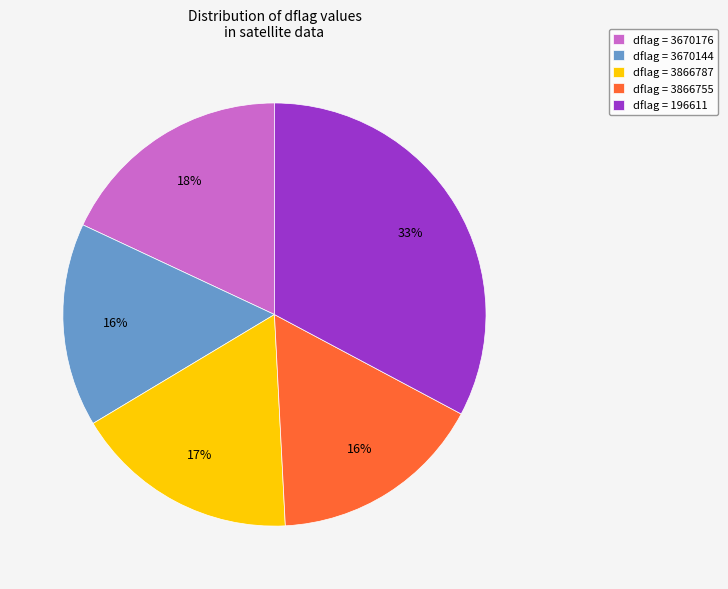

To the nearest percent, what is the average slice percentage?

20%